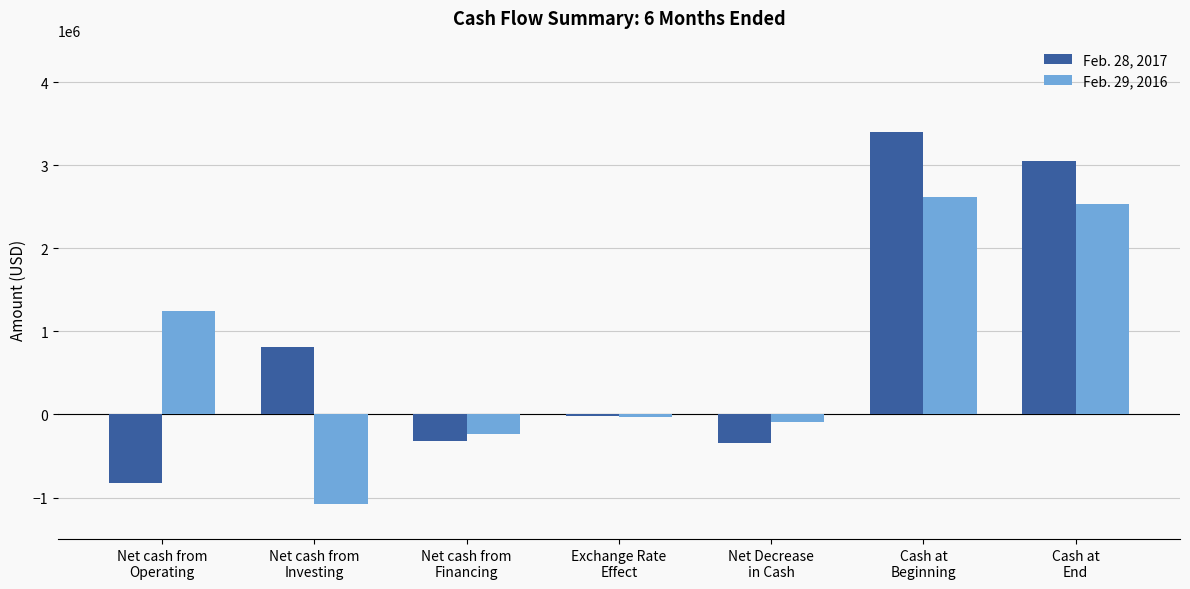

Reading left to right, extract all data points from this chart.

Feb. 28, 2017: Net cash from
Operating=-823425	Net cash from
Investing=810588	Net cash from
Financing=-315207	Exchange Rate
Effect=-18282	Net Decrease
in Cash=-346326	Cash at
Beginning=3395274	Cash at
End=3048948
Feb. 29, 2016: Net cash from
Operating=1248810	Net cash from
Investing=-1080567	Net cash from
Financing=-235586	Exchange Rate
Effect=-25298	Net Decrease
in Cash=-92641	Cash at
Beginning=2623981	Cash at
End=2531340